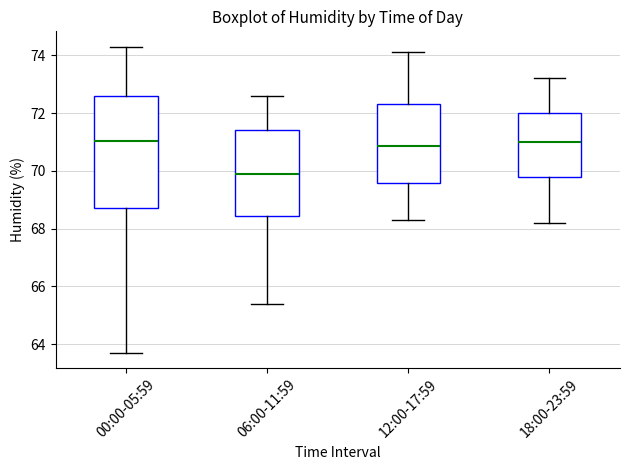

Where is the upper edge of the box for 12:00-17:59 on the y-axis? The values are not printed on the chart, so give them approximately, as read against the axis.

72.4